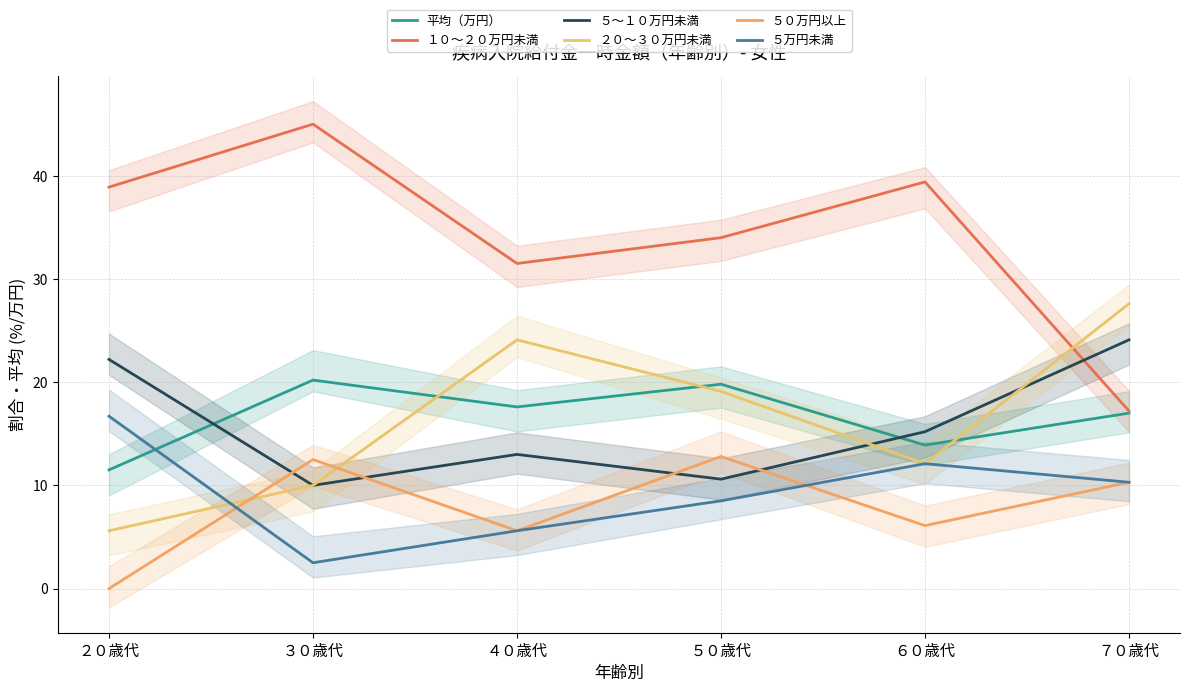

Rank the categories by ５０万円以上 value from lowest to highest.

２０歳代, ４０歳代, ６０歳代, ７０歳代, ３０歳代, ５０歳代